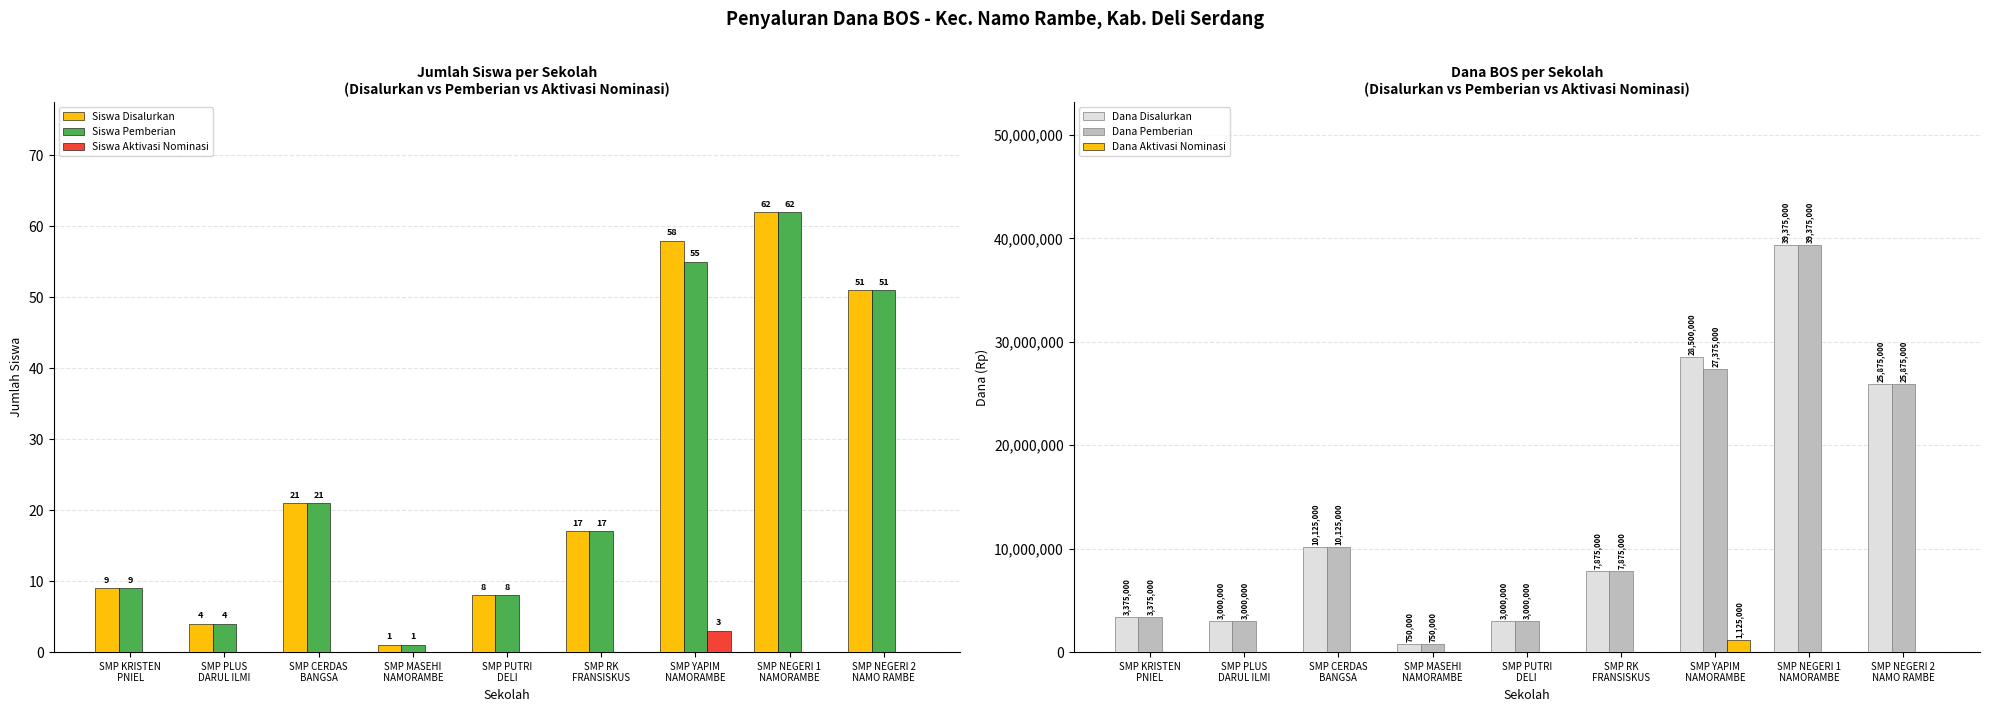

What is the maximum value for Dana Disalurkan?

39375000